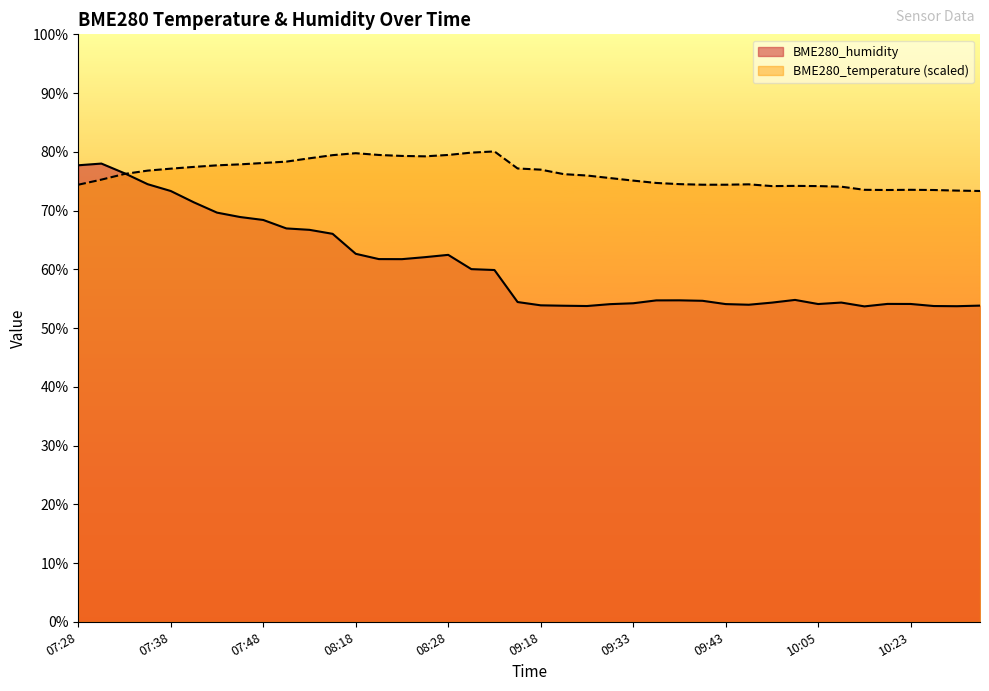

Is the value of BME280_temperature at 09:38 greater than the value of BME280_humidity at 07:45?

Yes